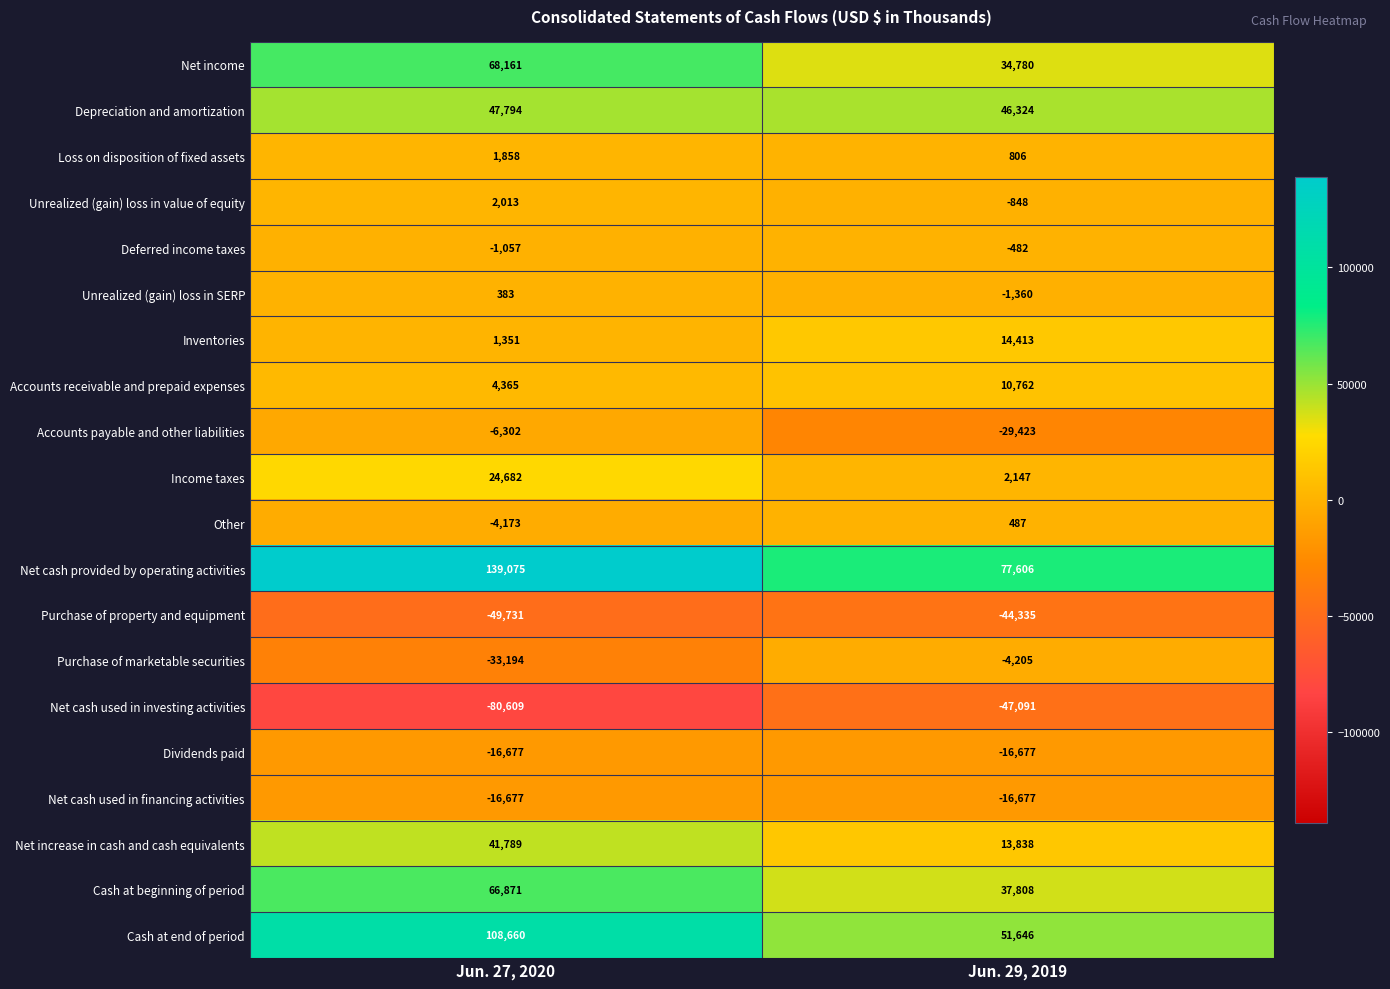

Which category has the lowest value in the Other series?

Jun. 27, 2020